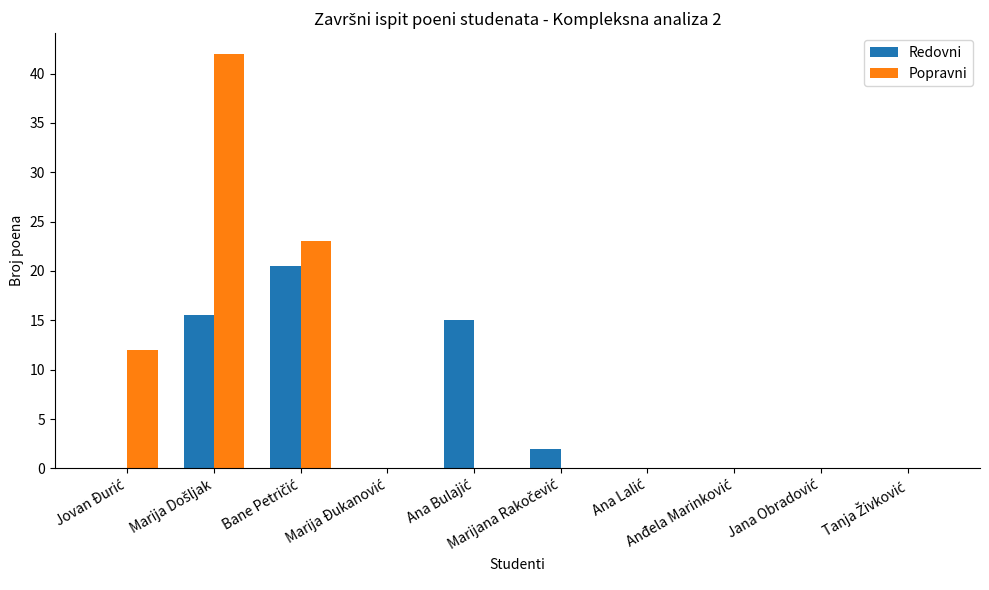

What is the average value of the Popravni series?

7.7